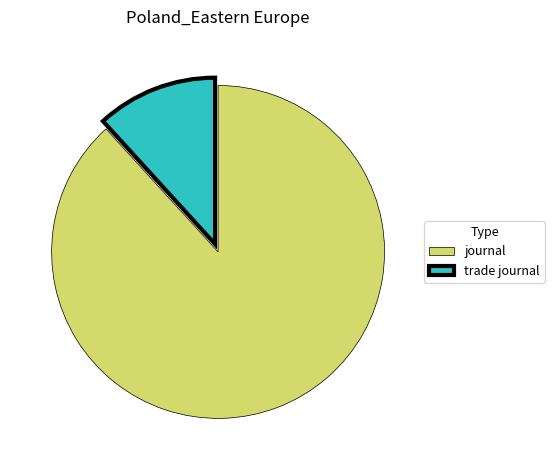

What is the ratio of the value at journal to the value at trade journal?

7.5